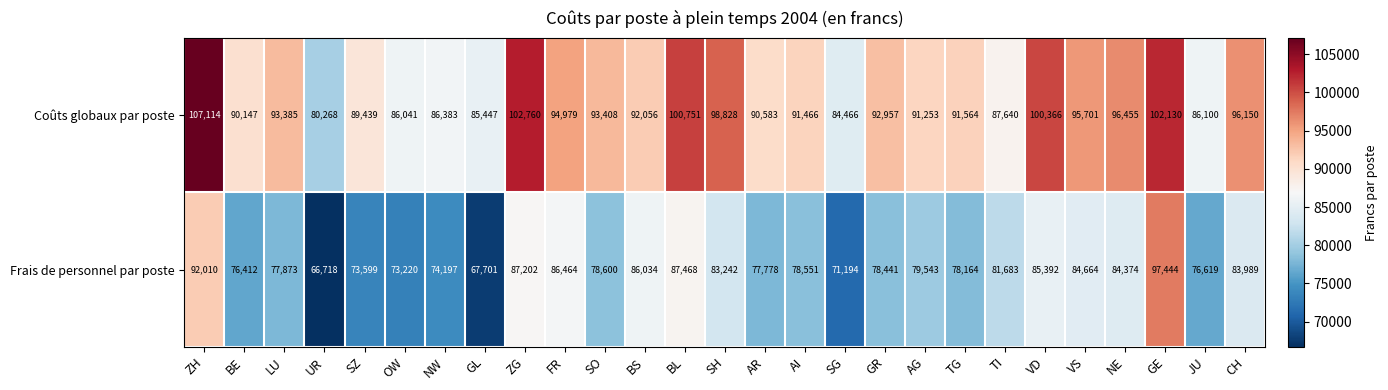

List the series in order of their overall mean, lowest first.

Frais de personnel par poste, Coûts globaux par poste